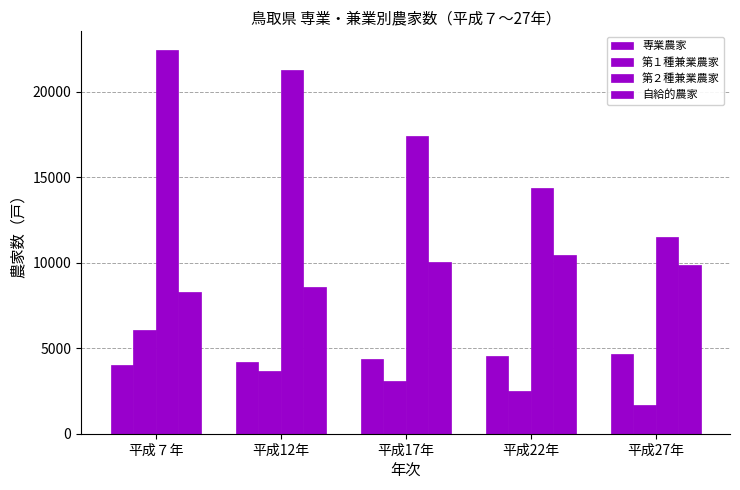

At which label does 第２種兼業農家 first exceed 17402?

平成７年